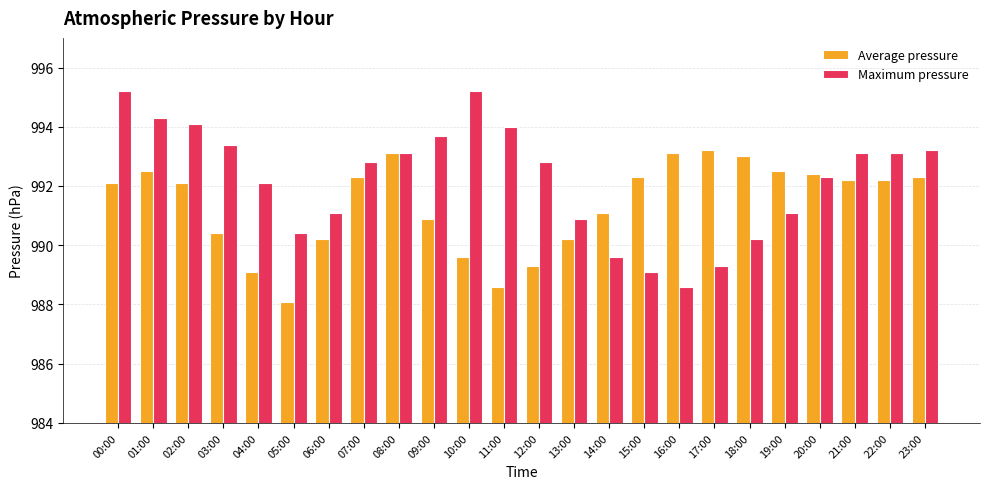

True or false: Maximum pressure has a value of 995.2 at 10:00.

True